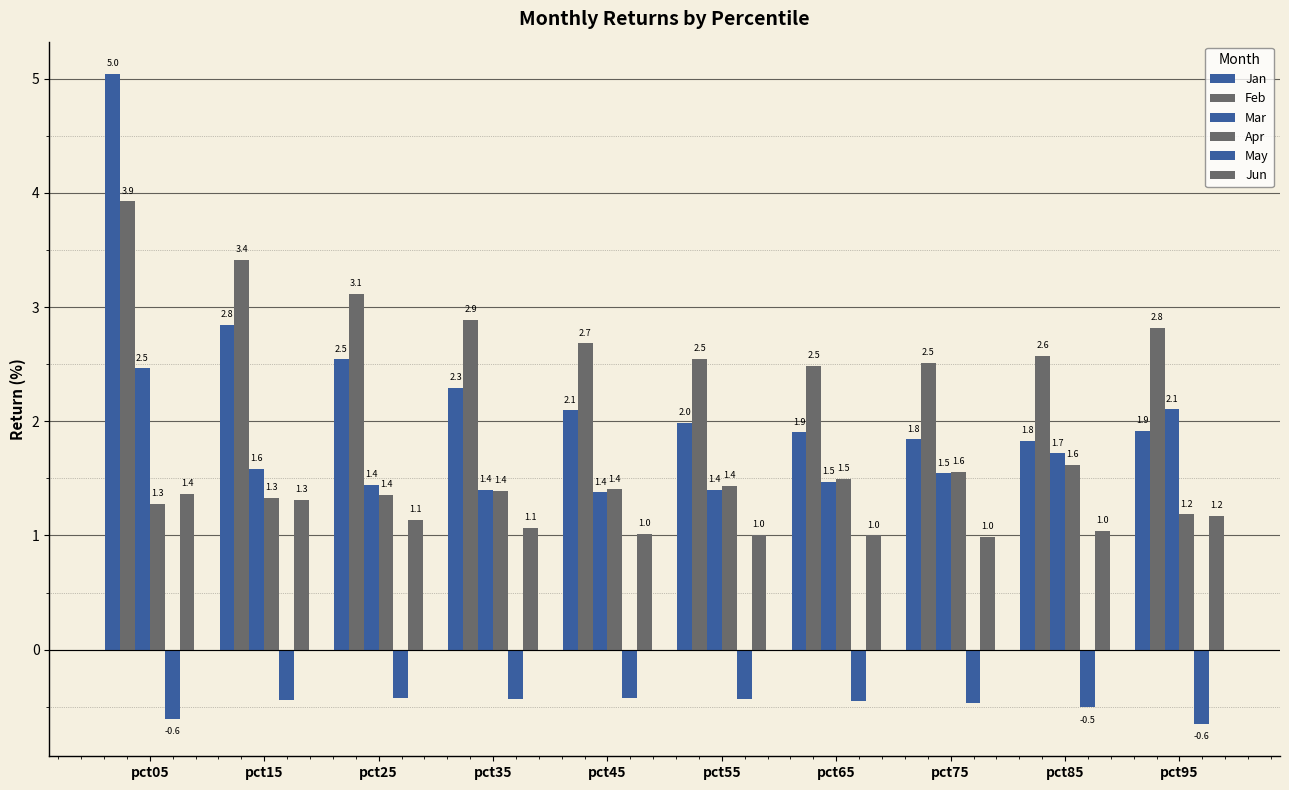

How many groups of bars are there?

10